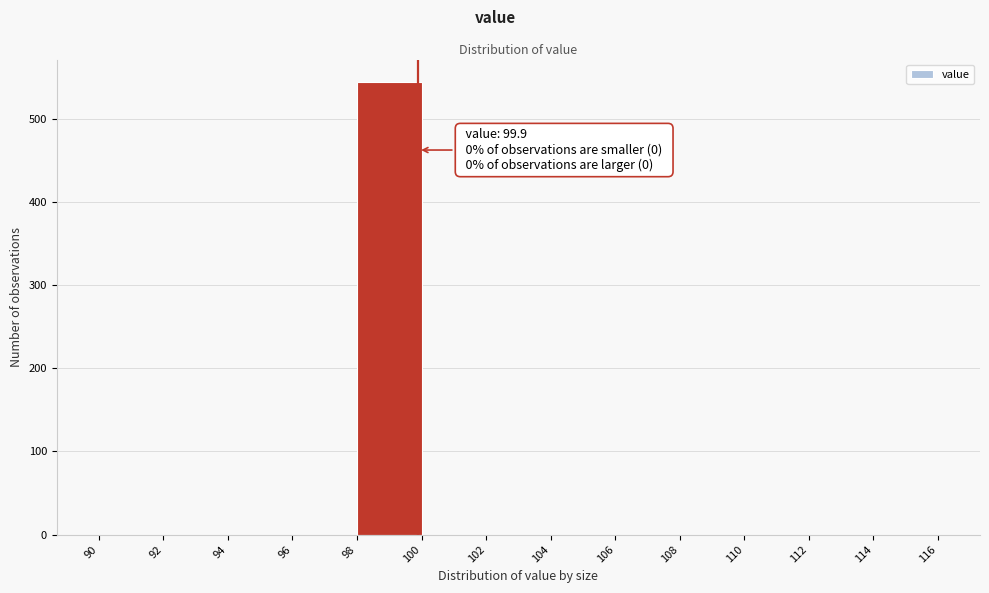

Which range on the x-axis has the tallest bar?

98 to 100